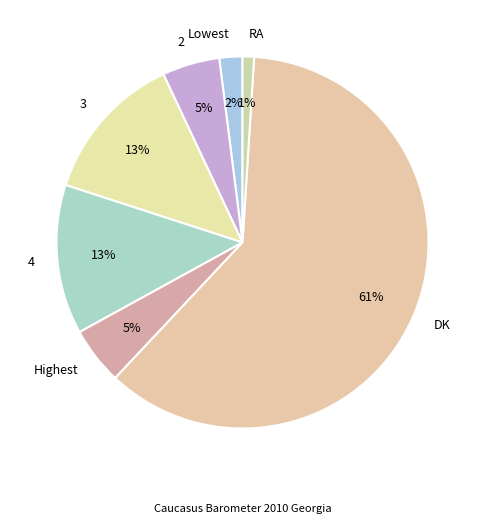

Which slice is the smallest?

RA